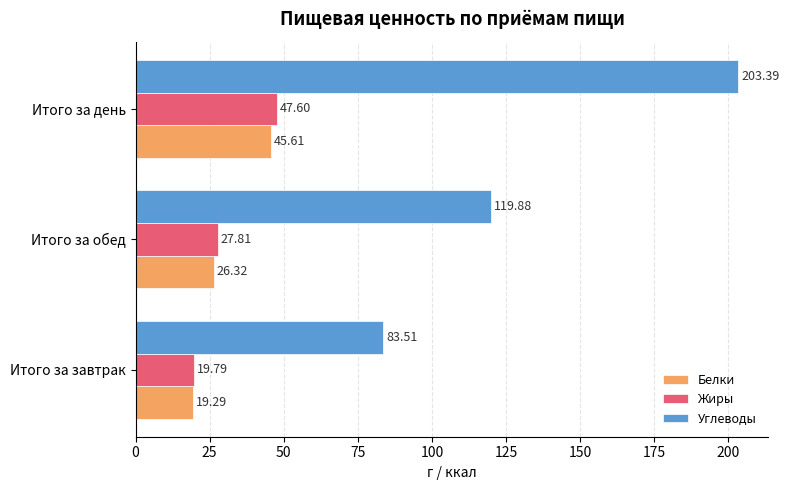

At which category is the sum across all series the highest?

Итого за день